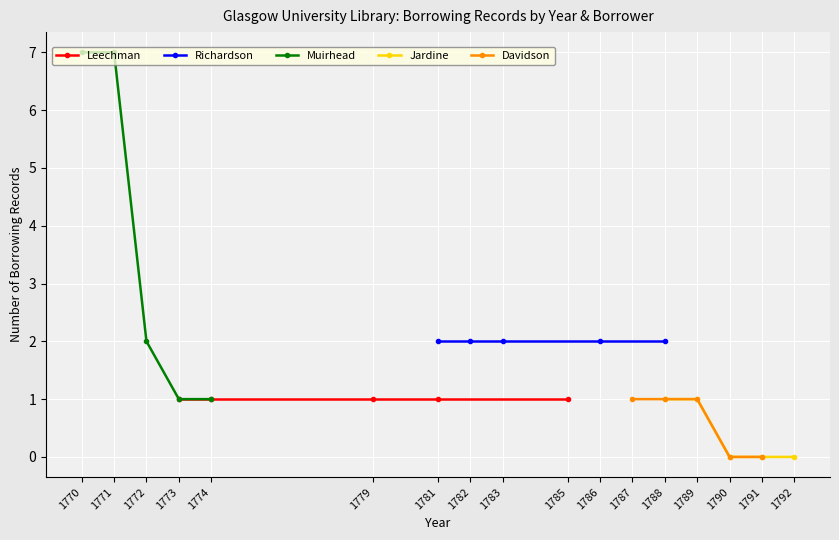

Reading left to right, transcribe all the data shown in this chart.

Leechman: 1	1	1	1	1
Richardson: 2	2	2	2	2
Muirhead: 7	7	2	1	1
Jardine: 1	1	0	0	0
Davidson: 1	1	1	0	0